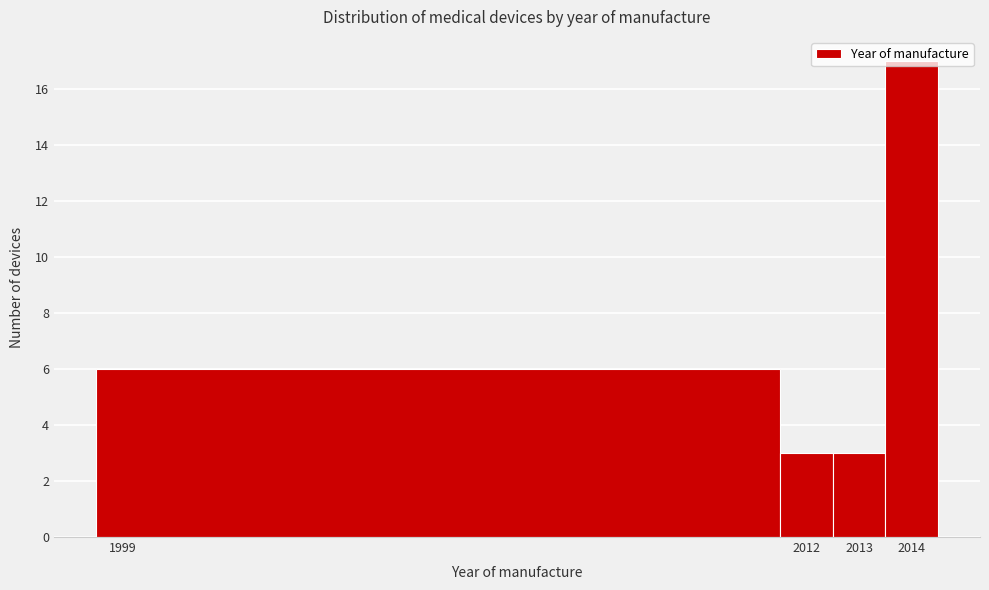

Which range on the x-axis has the tallest bar?

2013.5 to 2014.5